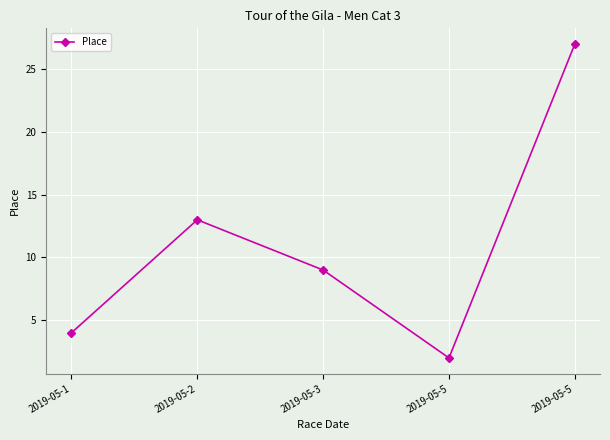

Which has a higher value, 2019-05-3 or 2019-05-1?

2019-05-3